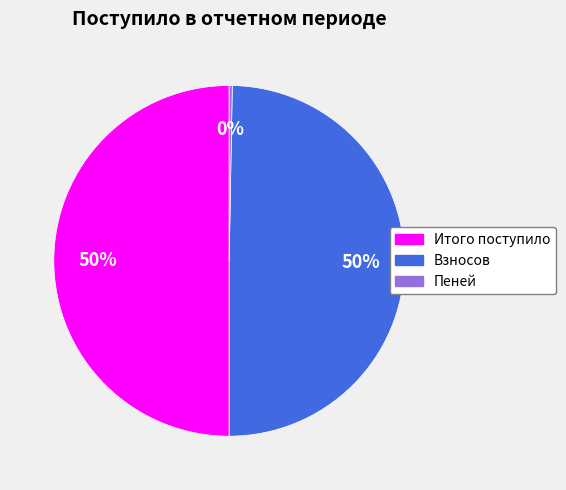

How many segments does this pie chart have?

3